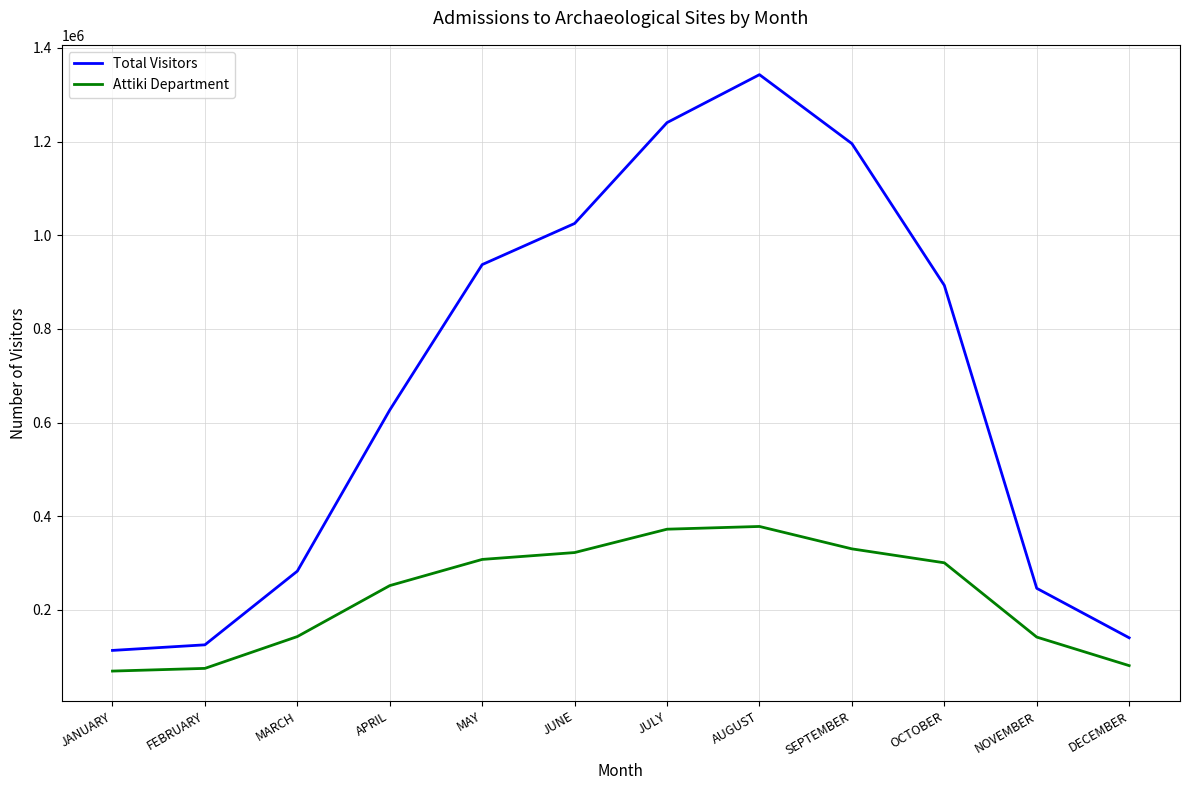

Between MARCH and MAY, which series saw the biggest shift?

Total Visitors